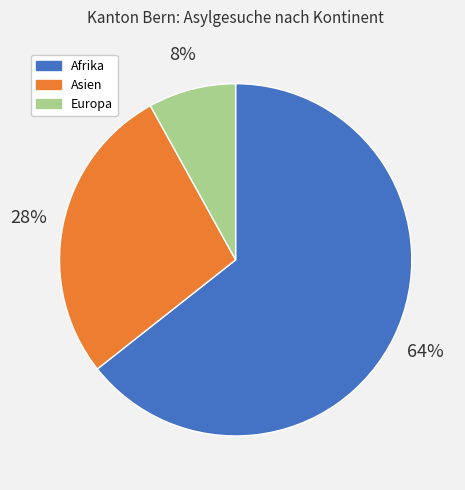

How many slices are in this pie chart?

3